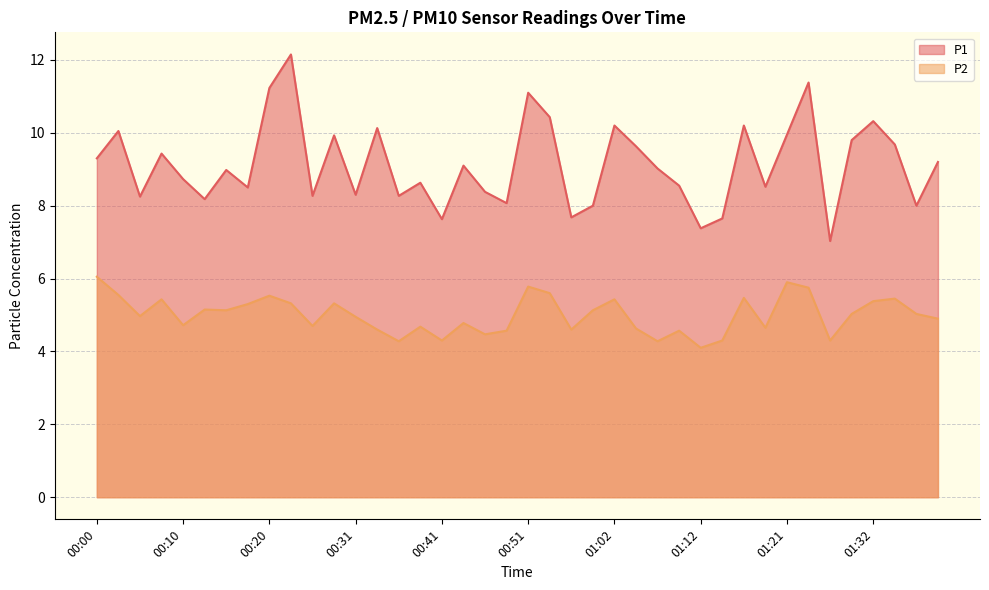

How many lines are shown in the chart?

2